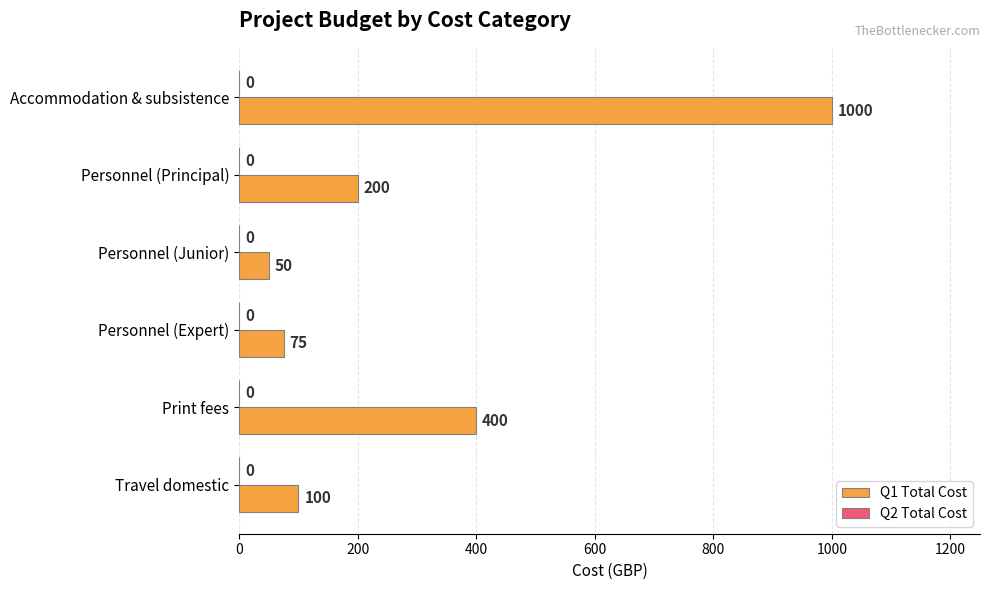

What is the minimum value shown in the chart?

50